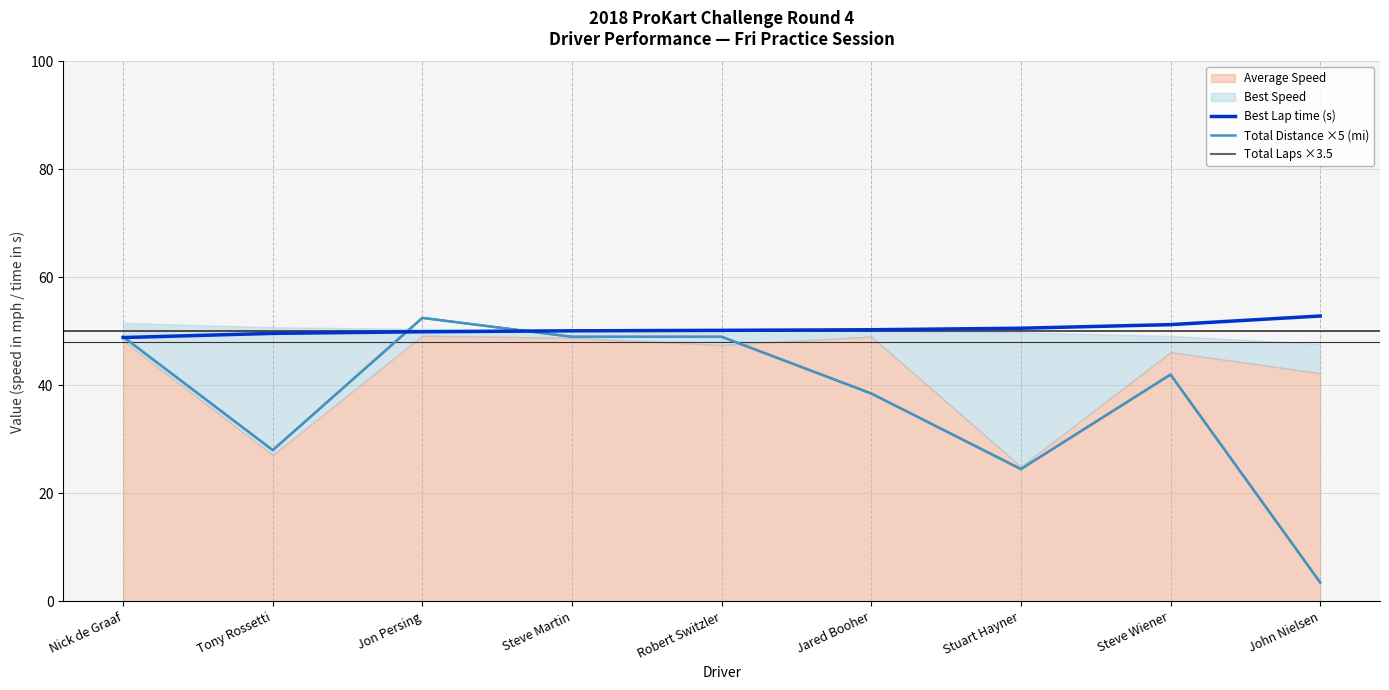

What is the highest value of the Best Lap time (s) series?

52.9